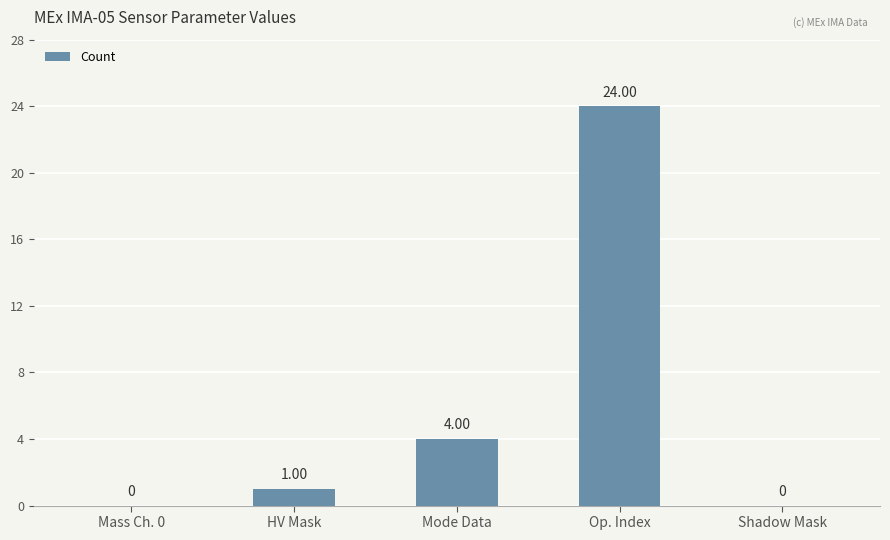

What is the sum of all values?

29